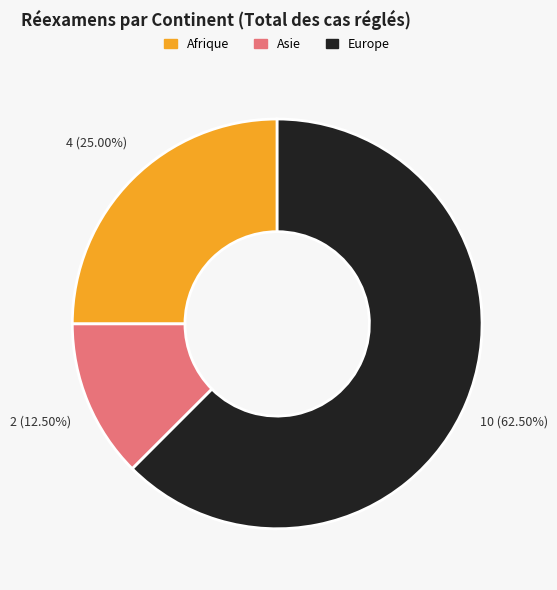

How many slices are in this pie chart?

3